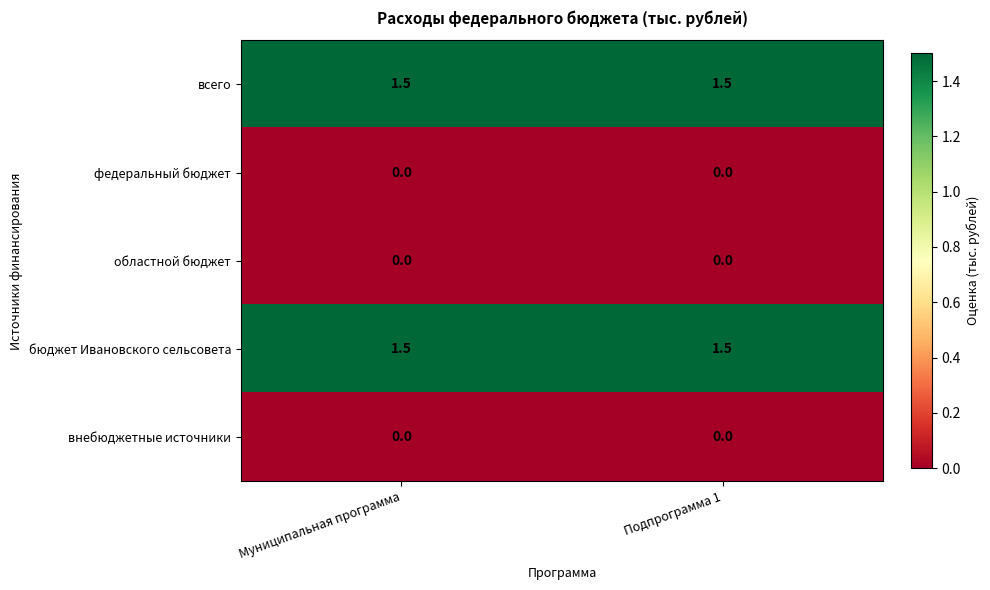

What is the spread (max minus min) of values at Подпрограмма 1?

1.5